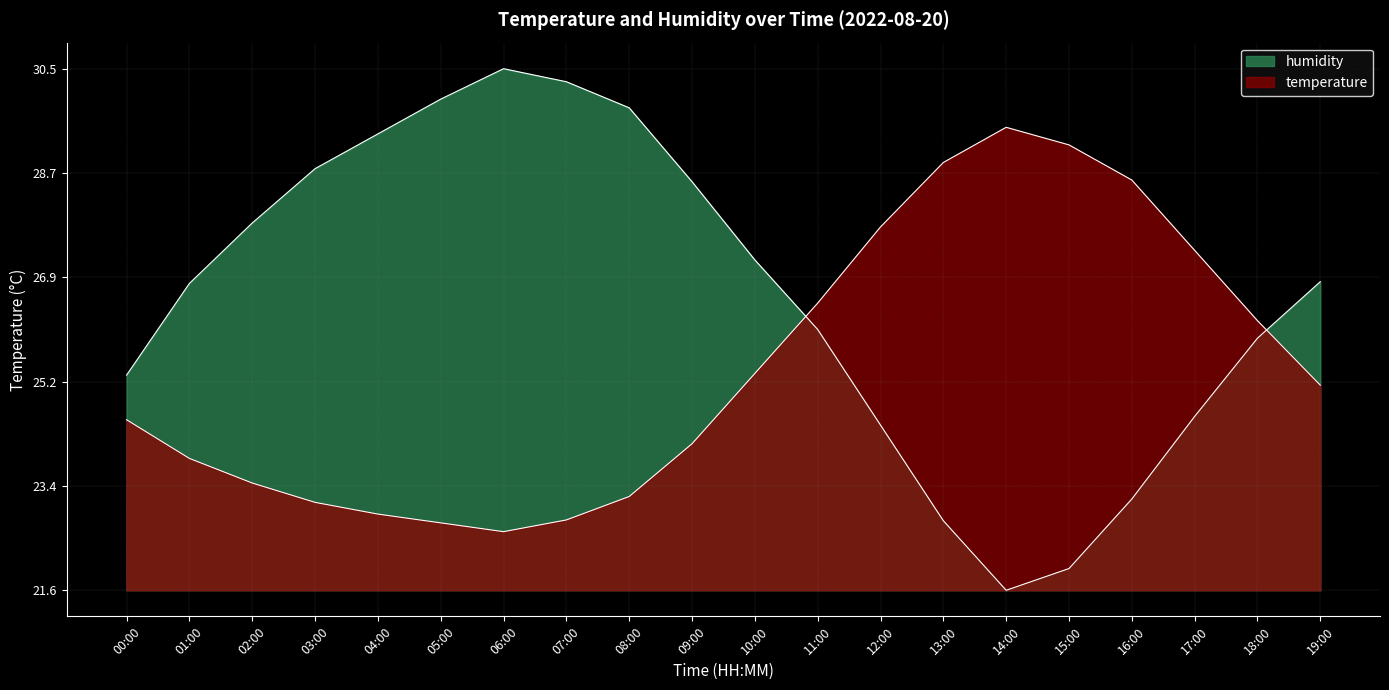

What is the label of the 14th point from the right?

06:00